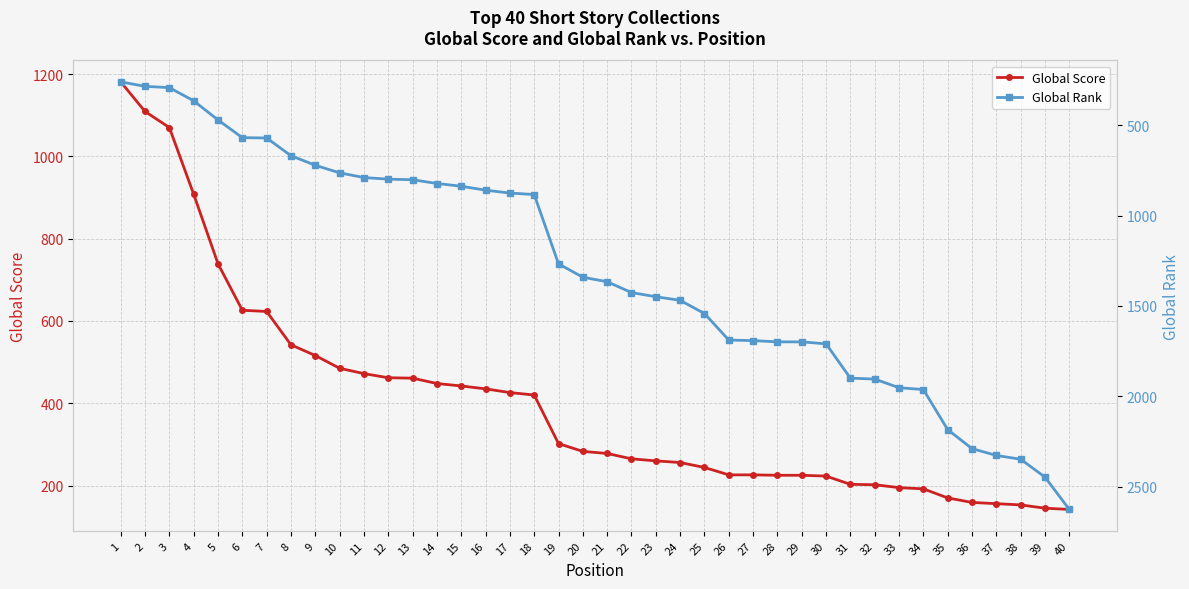

How many data points does each series have?

40